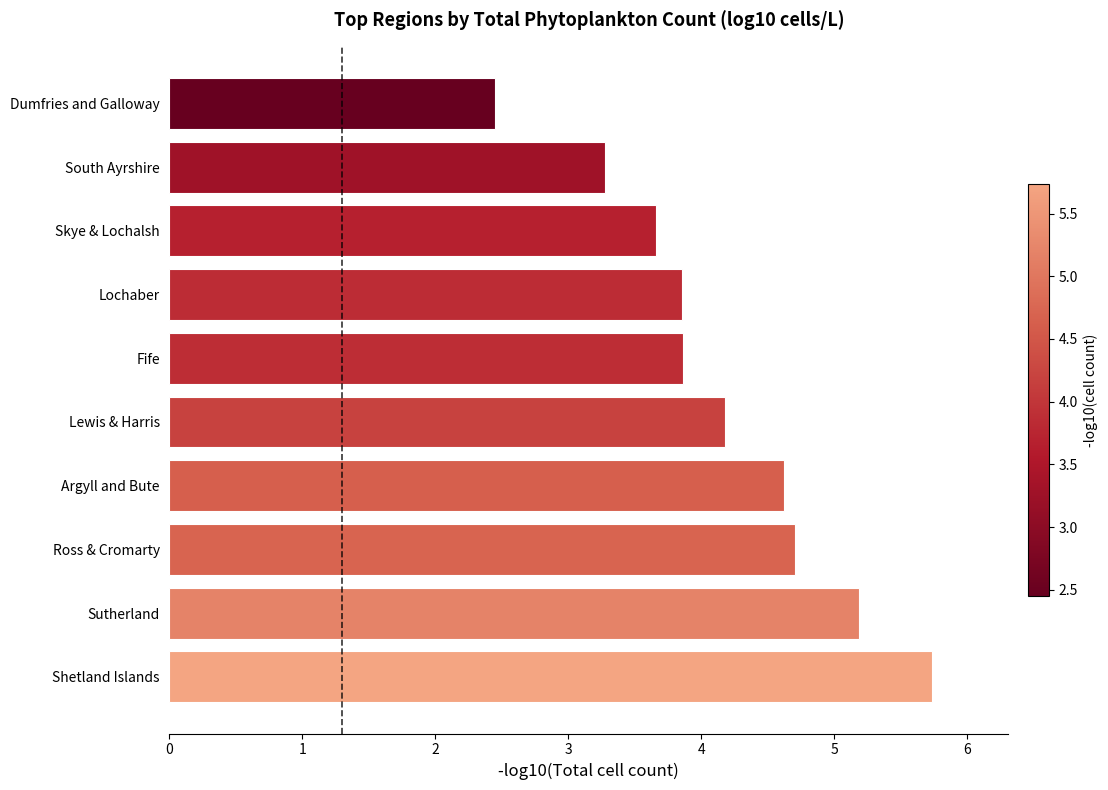

Read the value at Shetland Islands.

5.7